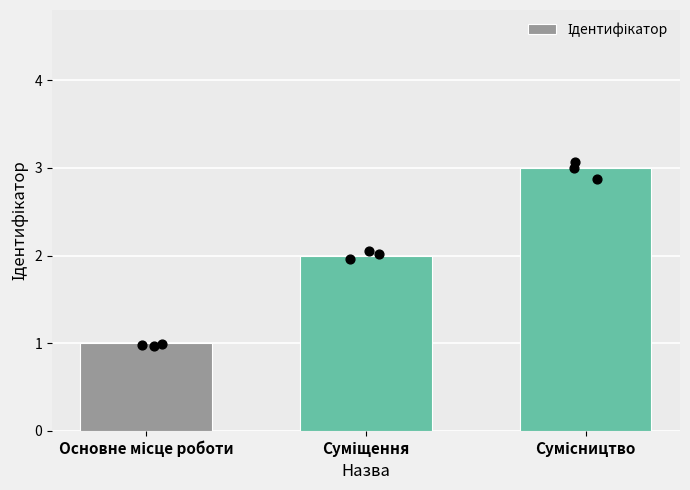

What is the change in value from Основне місце роботи to Сумісництво?

+2